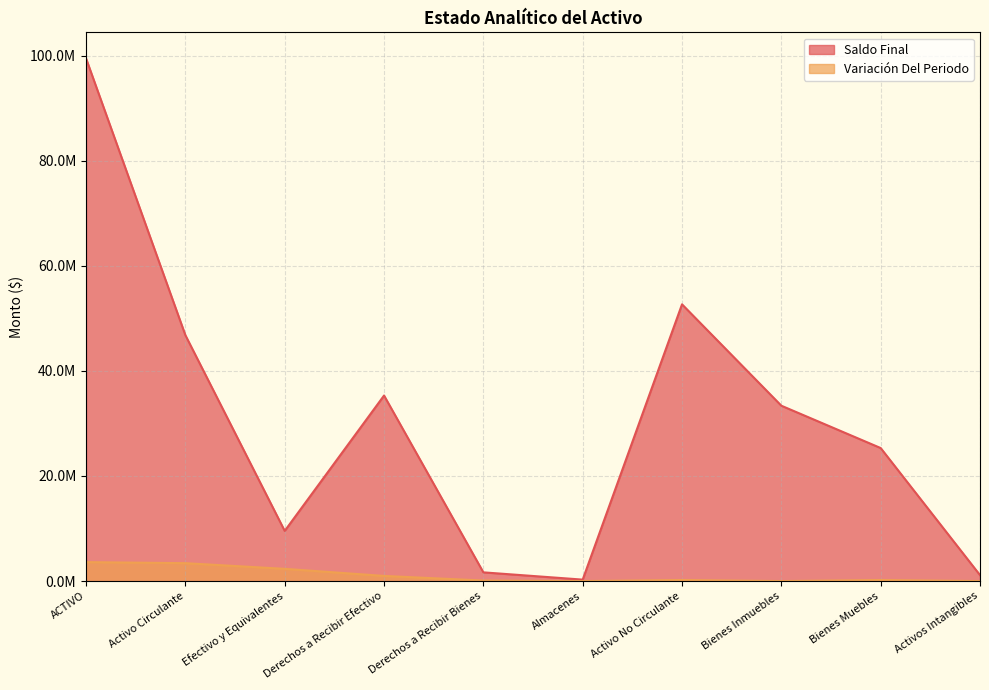

What is the label of the 2nd point from the right?

Bienes Muebles